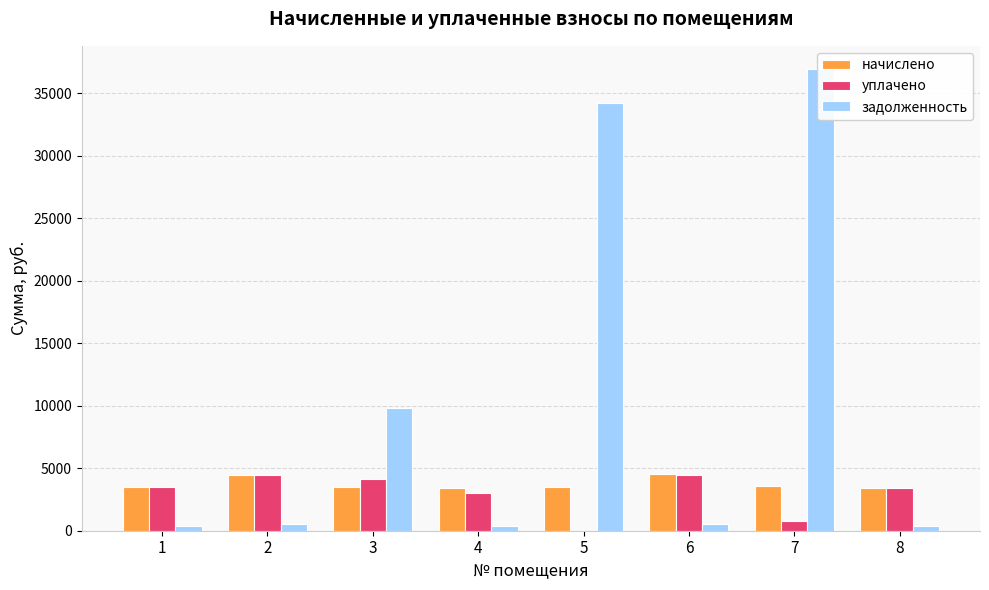

What are all the series names shown in the legend?

начислено, уплачено, задолженность